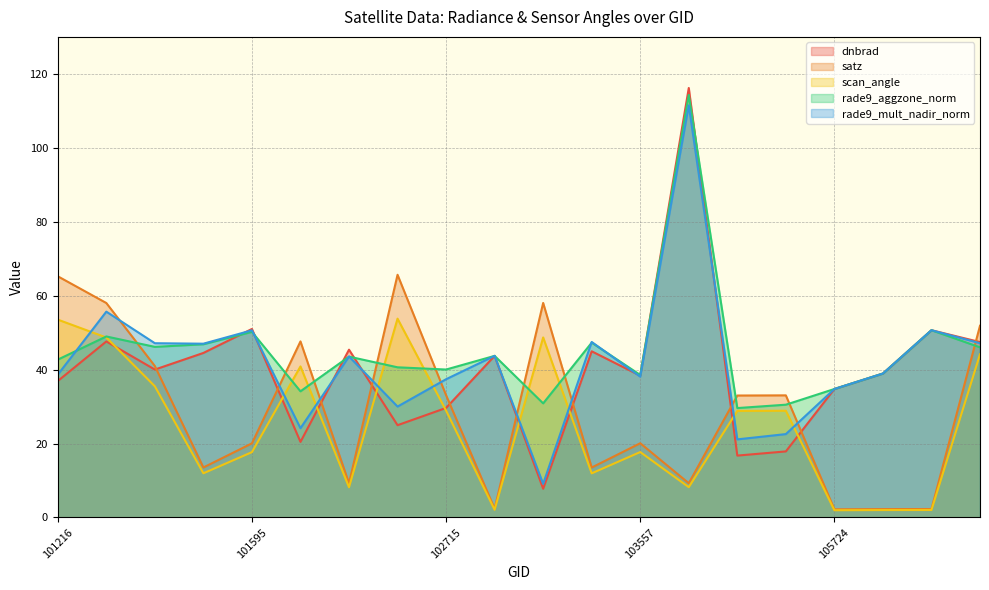

True or false: scan_angle has a value of 26.2 at 103557.

False